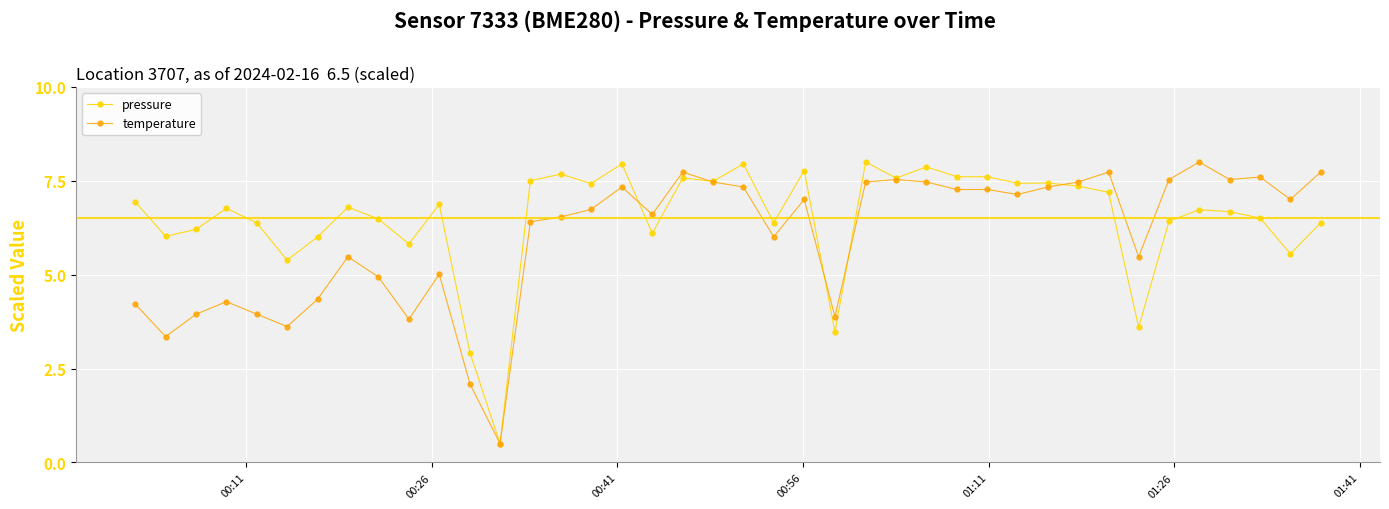

True or false: temperature has more than 0 interior local peaks.

True